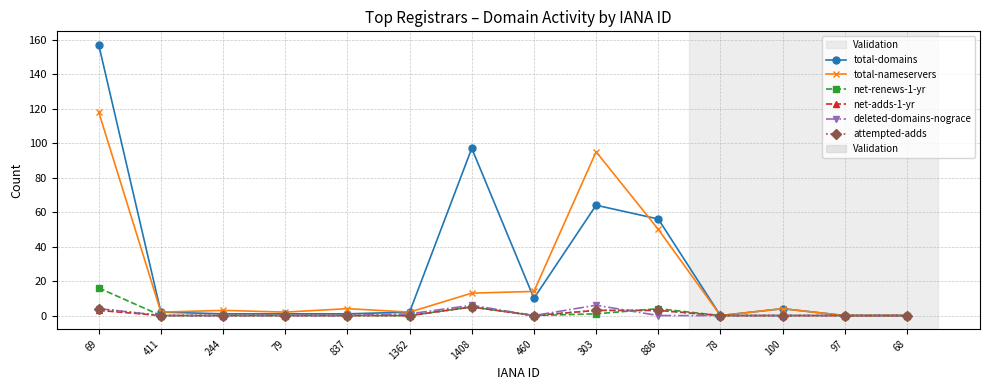

How many data points does each series have?

14